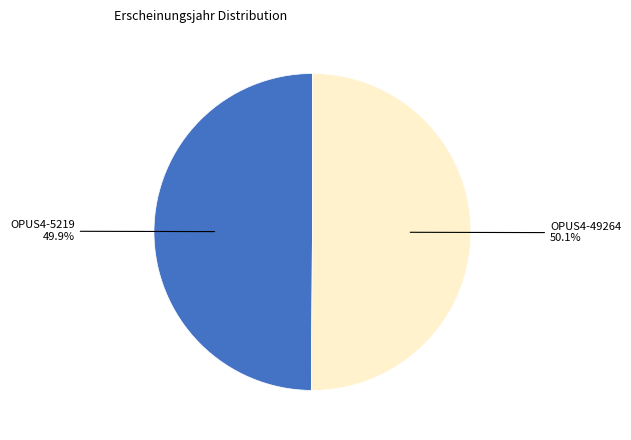

Does any single category account for the majority?

Yes